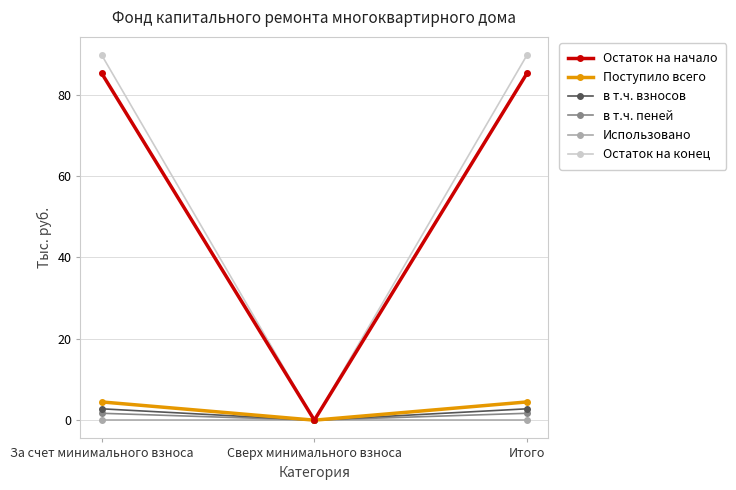

Is it true that Использовано equals 0.0 at Сверх минимального взноса?

True